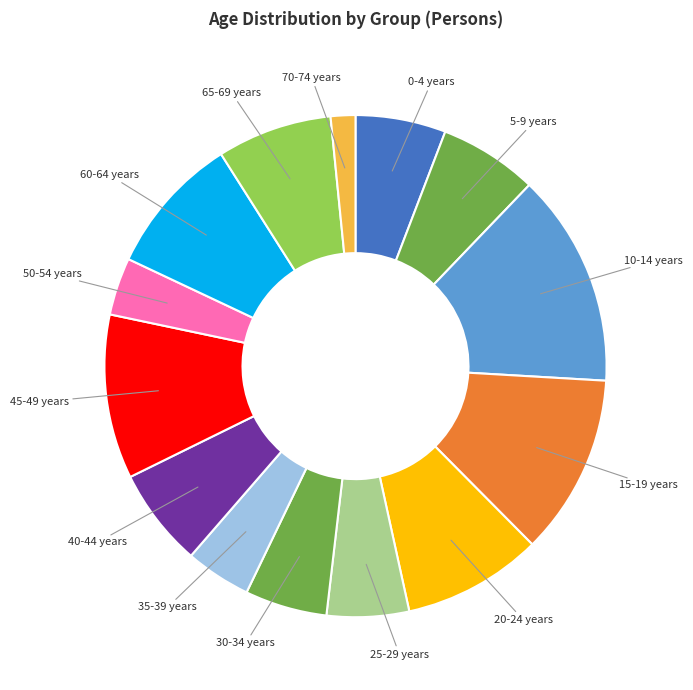

Is 5-9 years the majority of the pie?

No